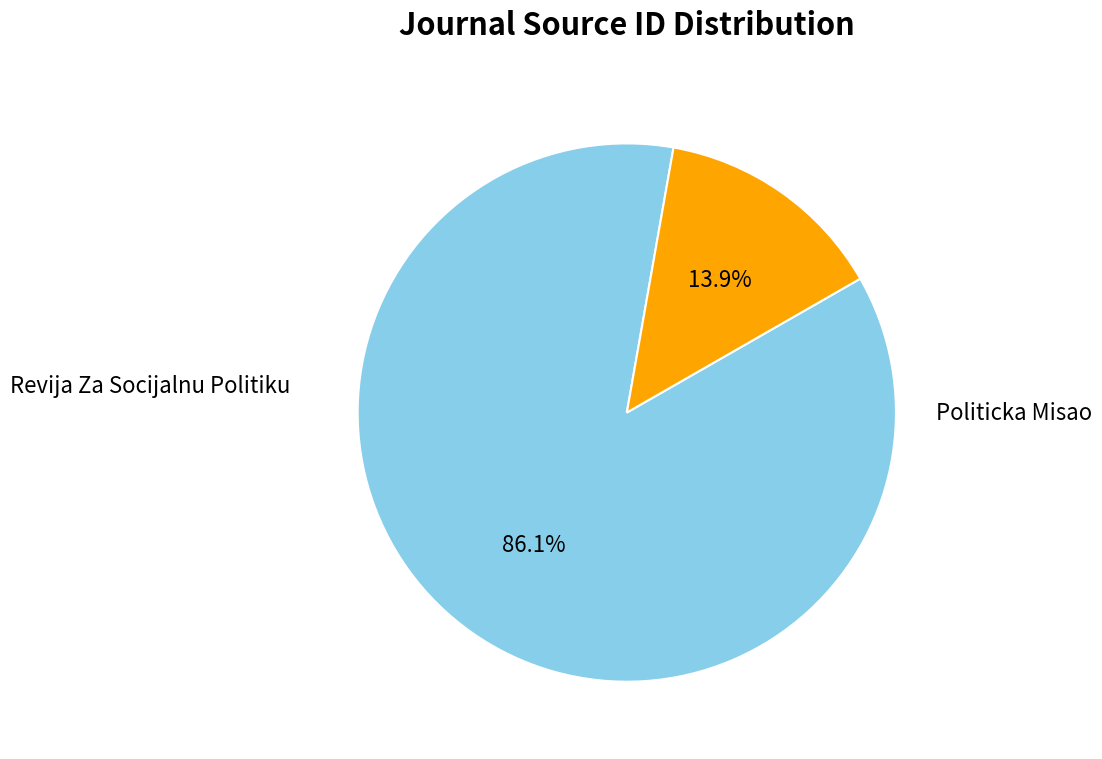

True or false: Revija Za Socijalnu Politiku accounts for 86% of the total.

True